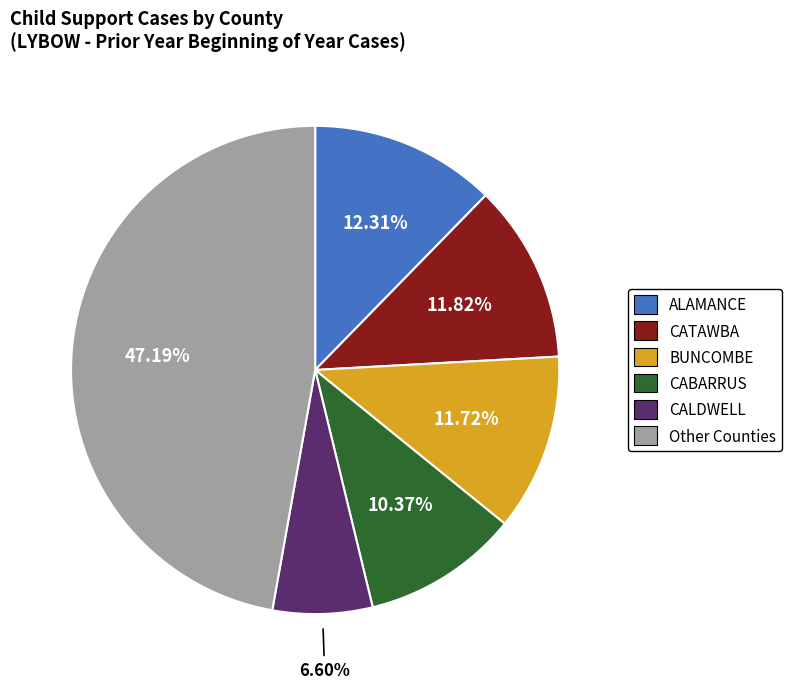

Is there a majority slice in this chart?

No